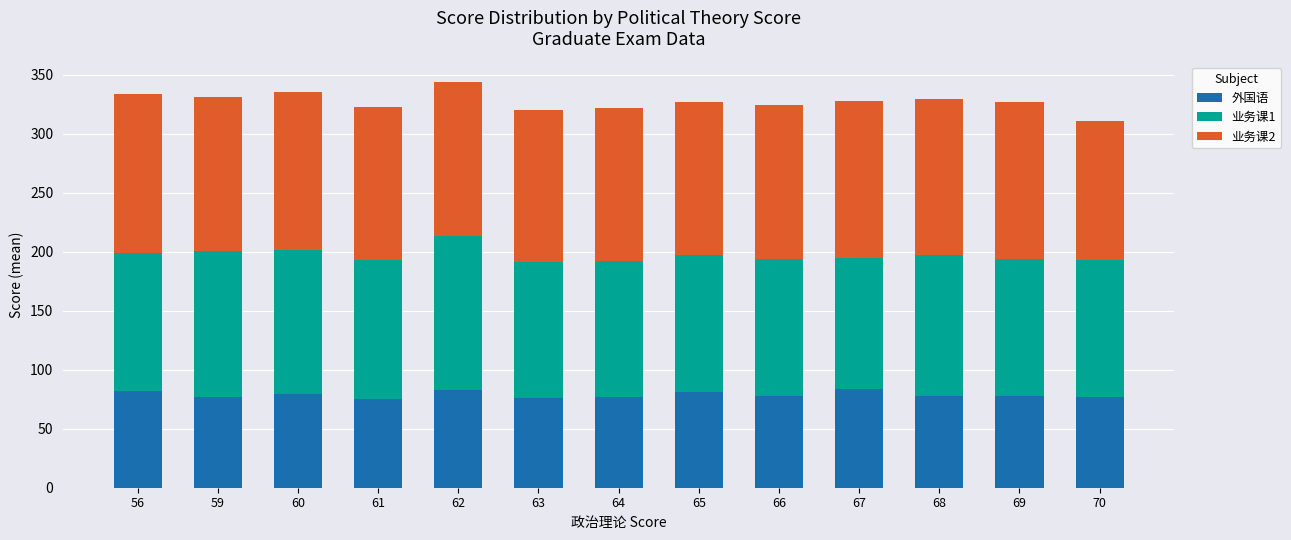

What is the total value across all series at 70?

311.0